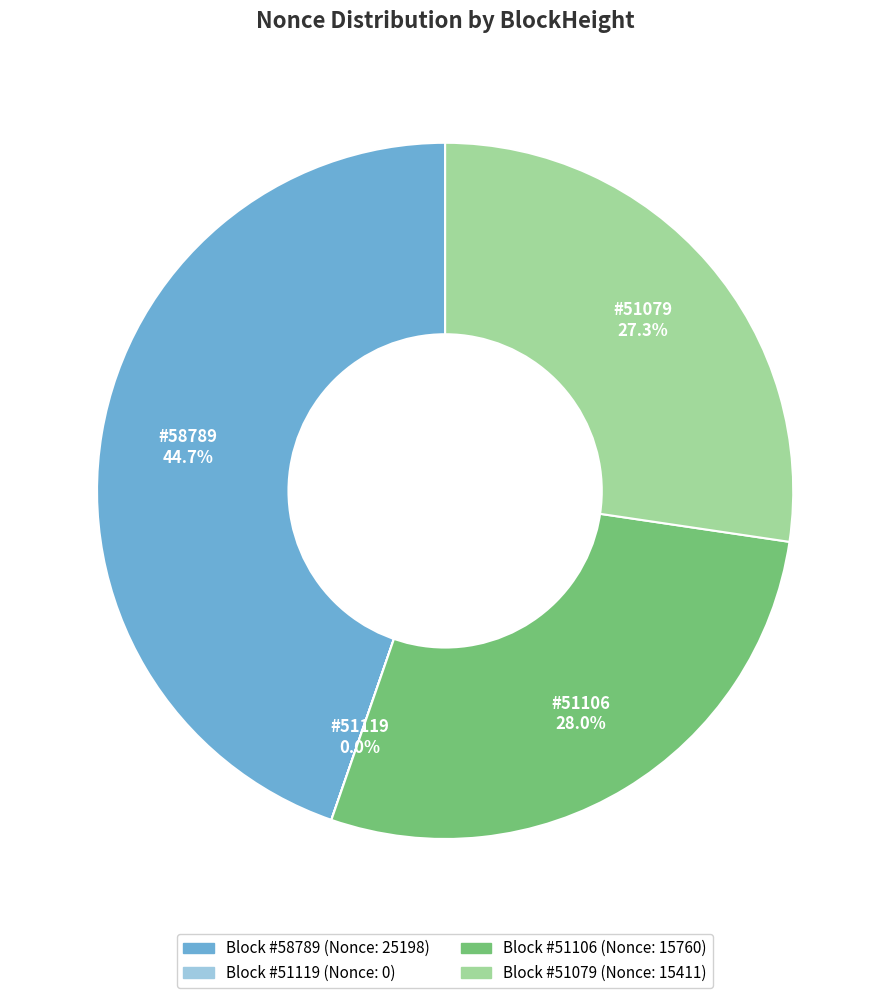

Is there a majority slice in this chart?

No